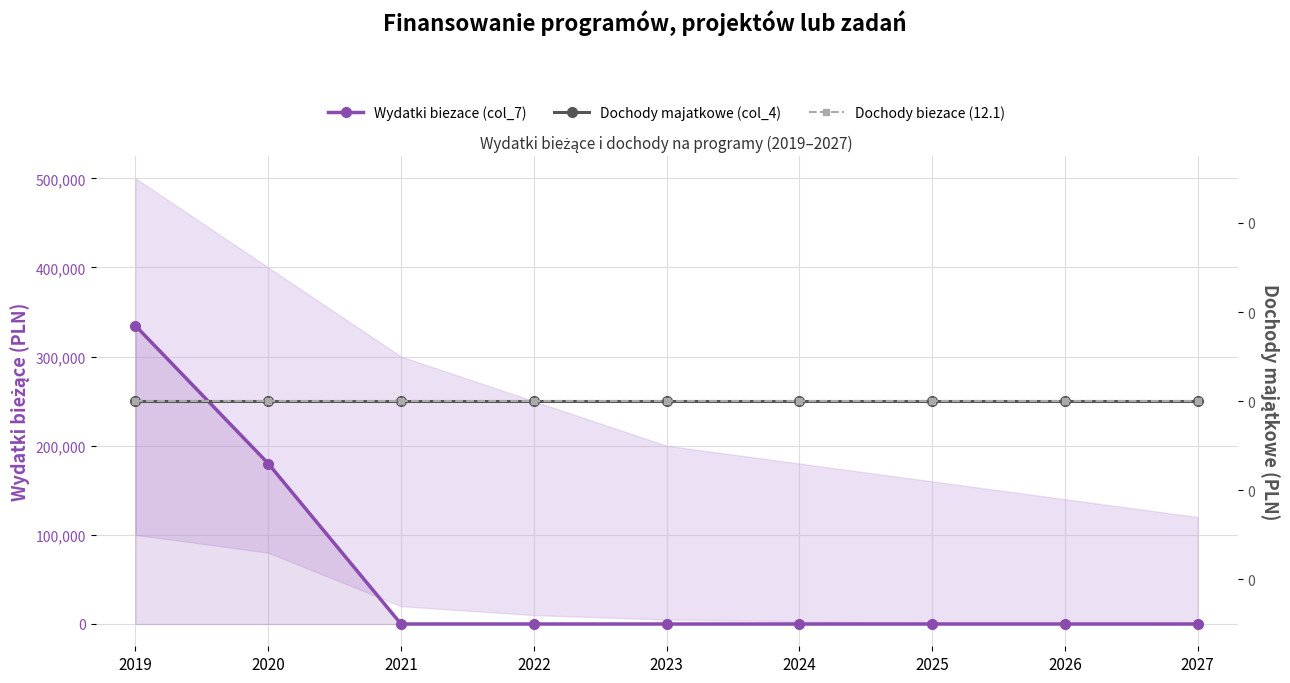

Reading left to right, what are all the values shown in this chart?

Wydatki biezace (col_7): 334653.0	180056.5	0.0	0.0	0.0	0.0	0.0	0.0	0.0
Dochody majatkowe (col_4): 0.0	0.0	0.0	0.0	0.0	0.0	0.0	0.0	0.0
Dochody biezace (12.1): 0.0	0.0	0.0	0.0	0.0	0.0	0.0	0.0	0.0